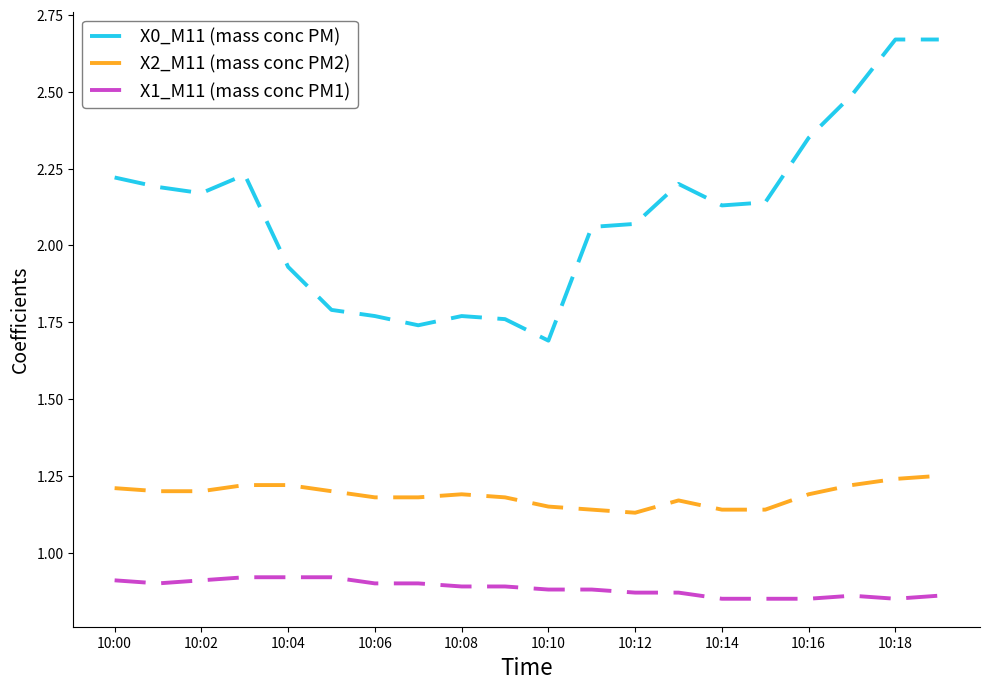

True or false: X1_M11 (mass conc PM1) and X0_M11 (mass conc PM) intersect in this chart.

False